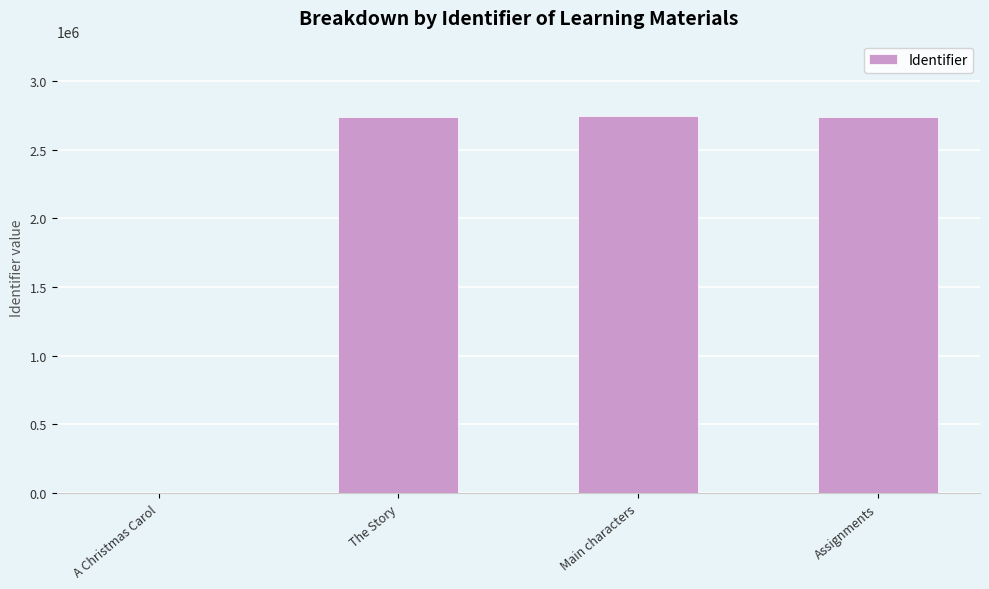

The chart shows a value of 1907167 at Assignments. True or false?

False